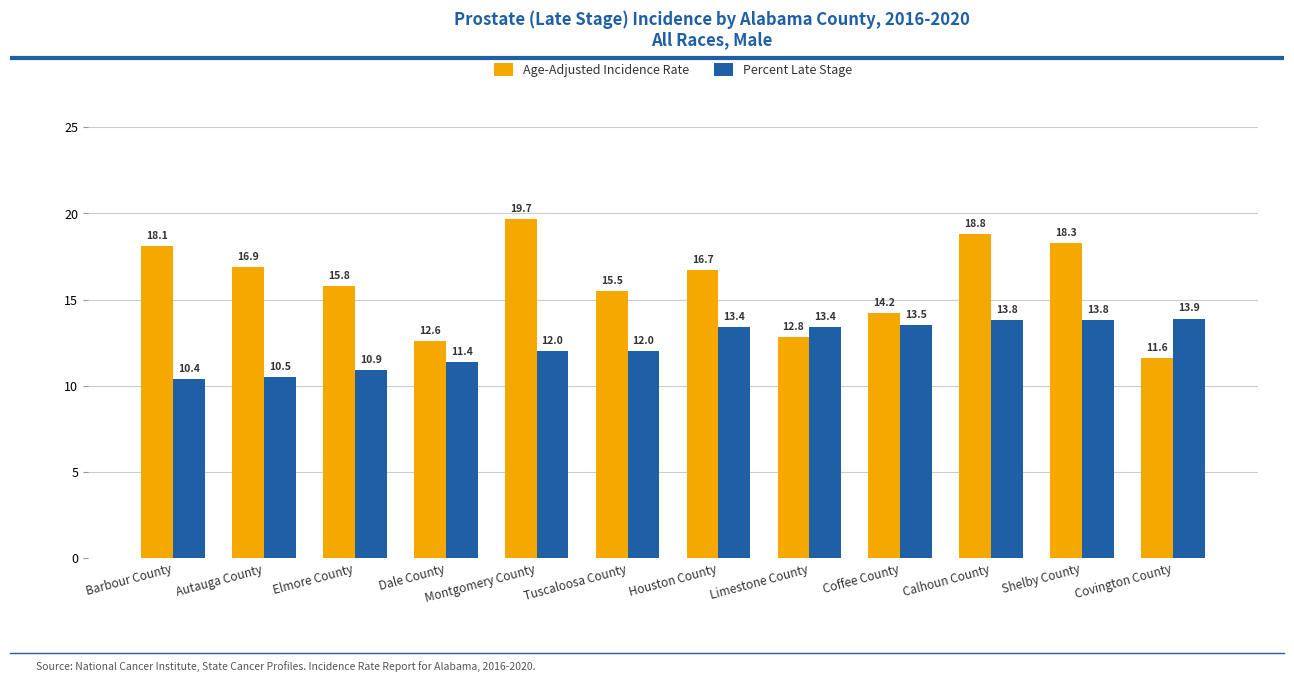

What is the average value of the Percent Late Stage series?

12.4